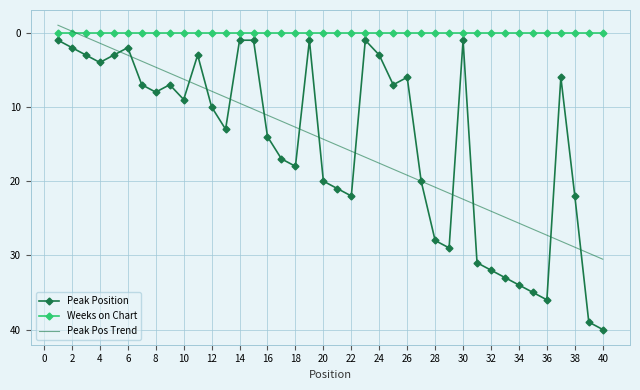

Which series has the widest spread of values?

Peak Position